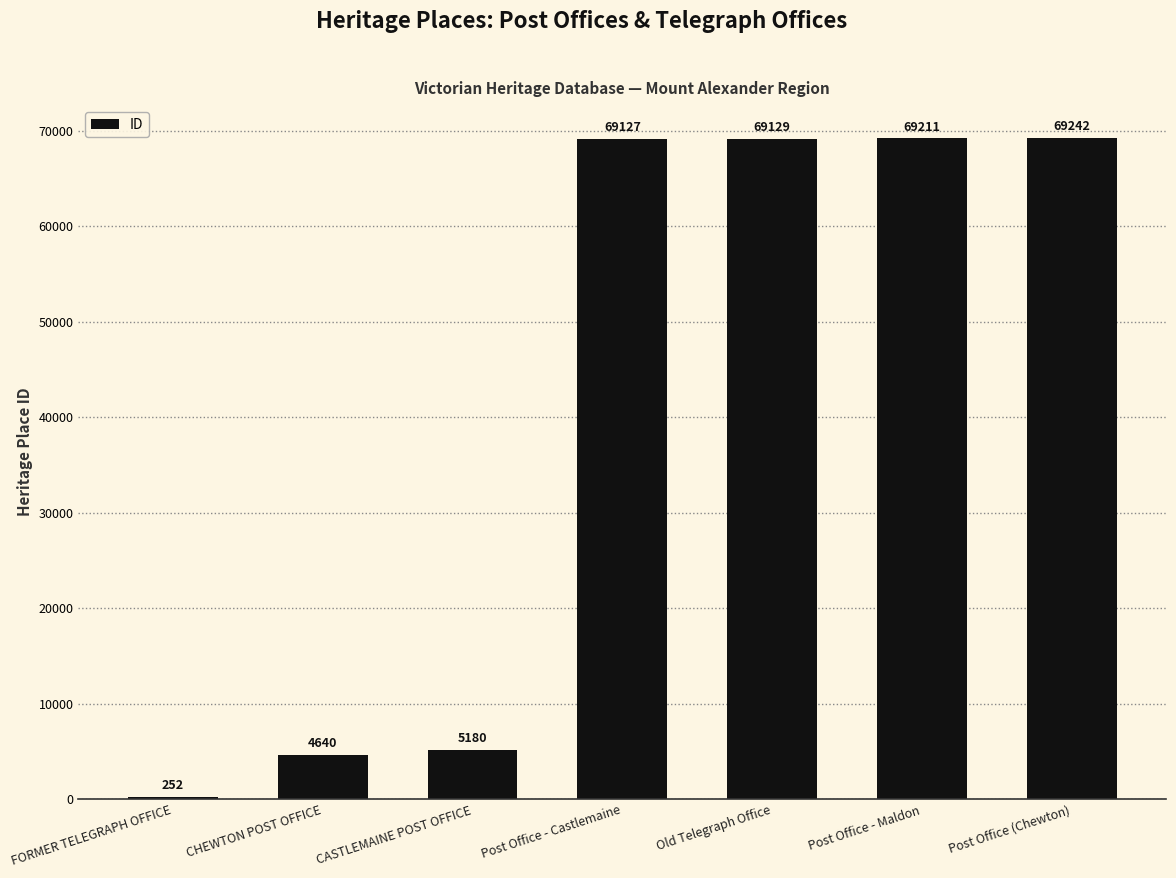

Does the chart contain stacked bars?

No